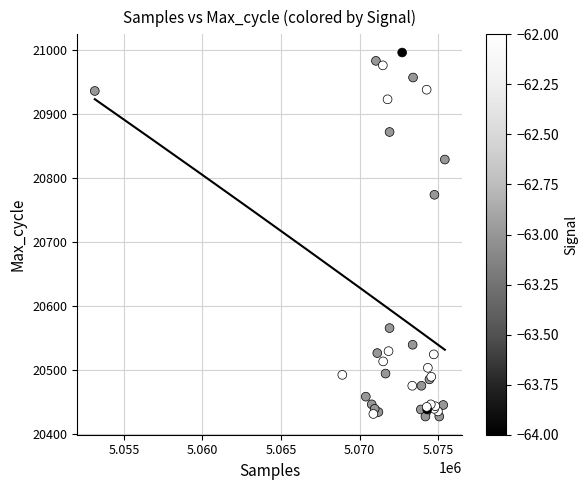

What Y value in the scatter plot is closest to 20712?

20774